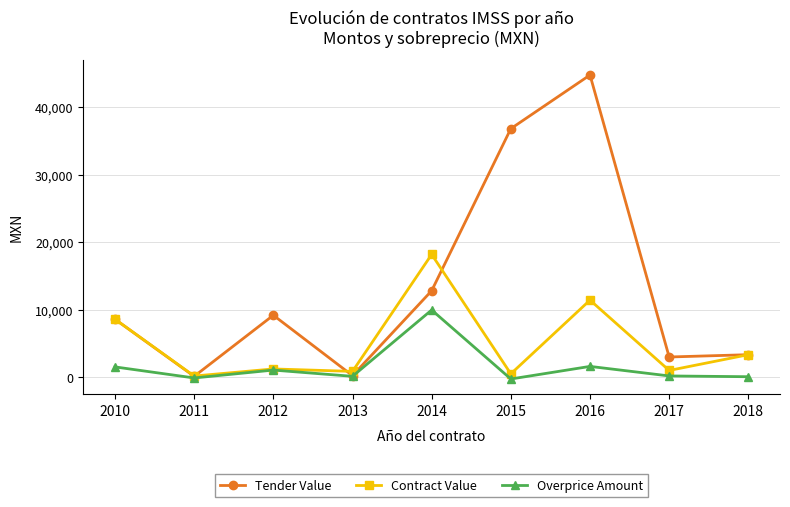

The Tender Value series shows 61884.6 at 2015. True or false?

False